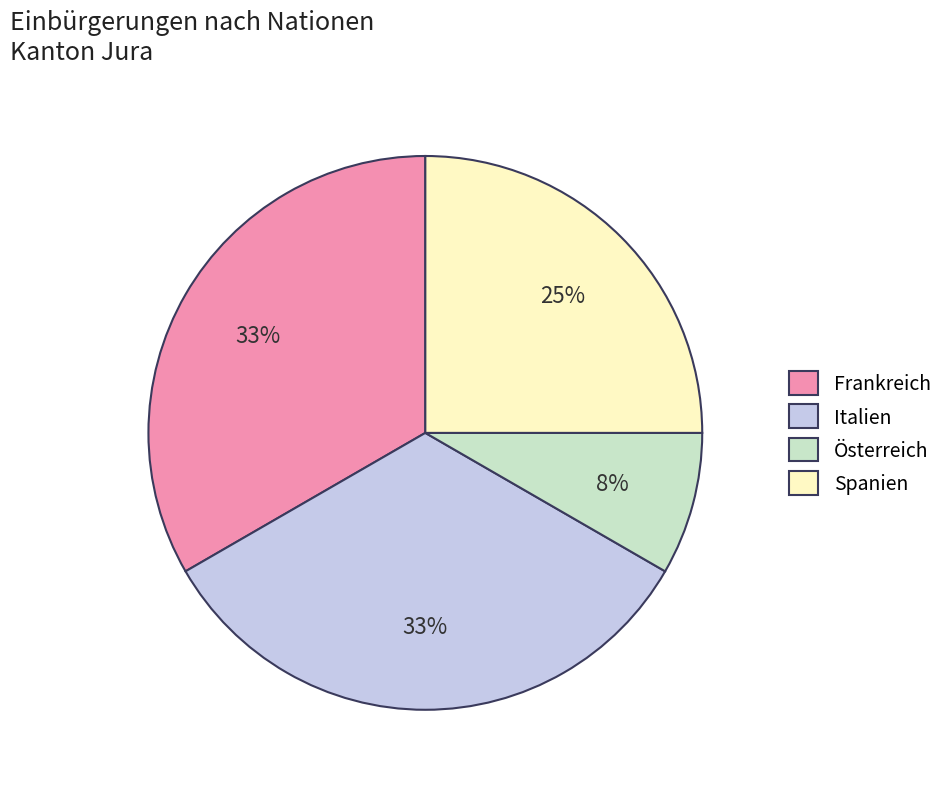

Count the number of slices in the pie.

4